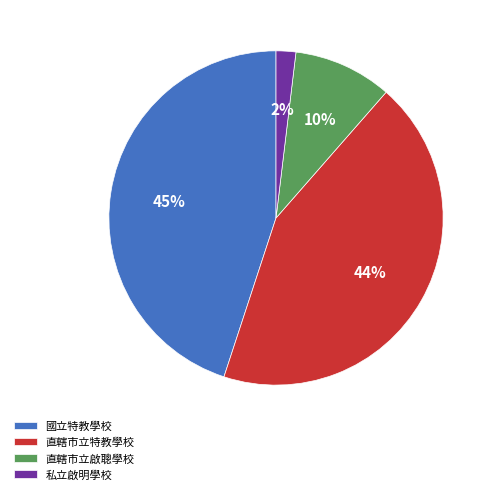

How many slices are in this pie chart?

4